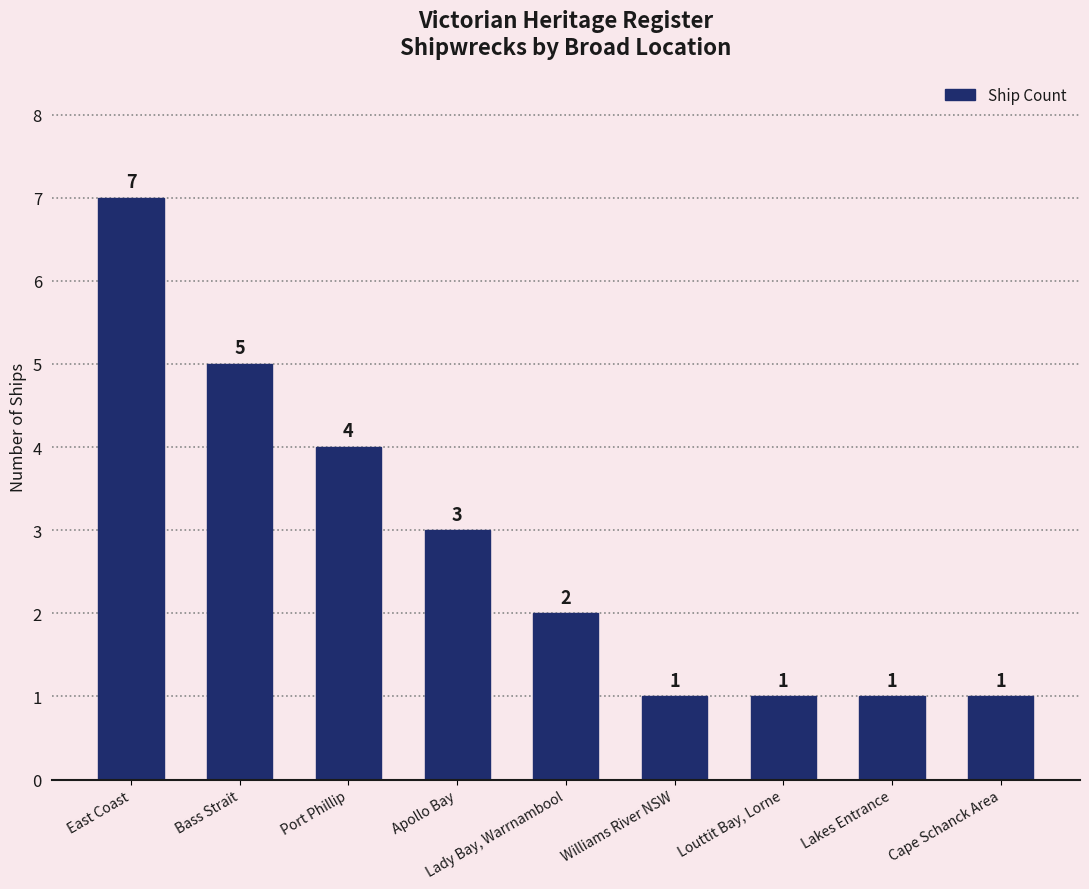

What is the change in value from East Coast to Lady Bay, Warrnambool?

-5